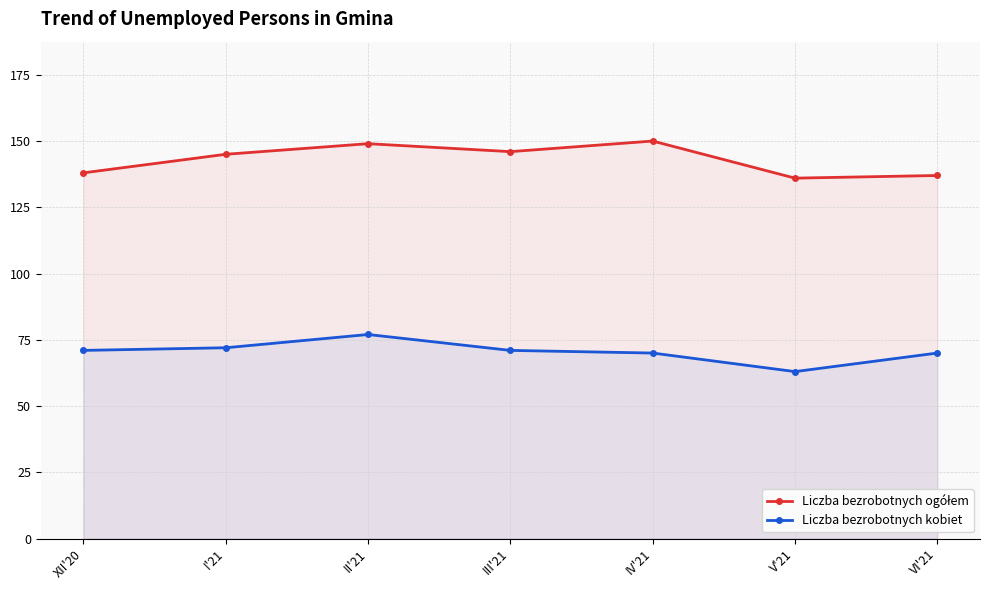

What is the value of the Liczba bezrobotnych ogółem point at the 5th from the left?

150